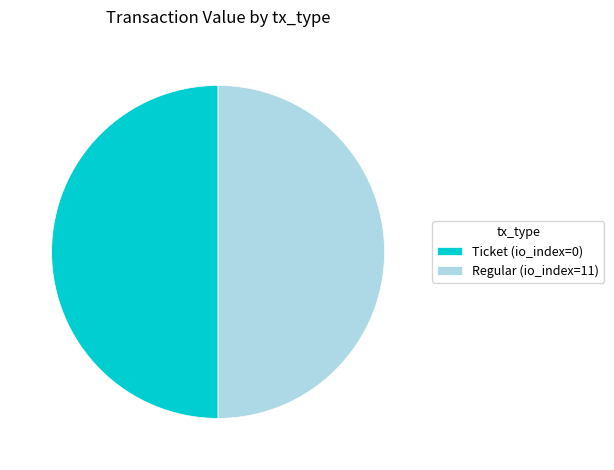

The Regular (io_index=11) slice represents 41% of the pie. True or false?

False